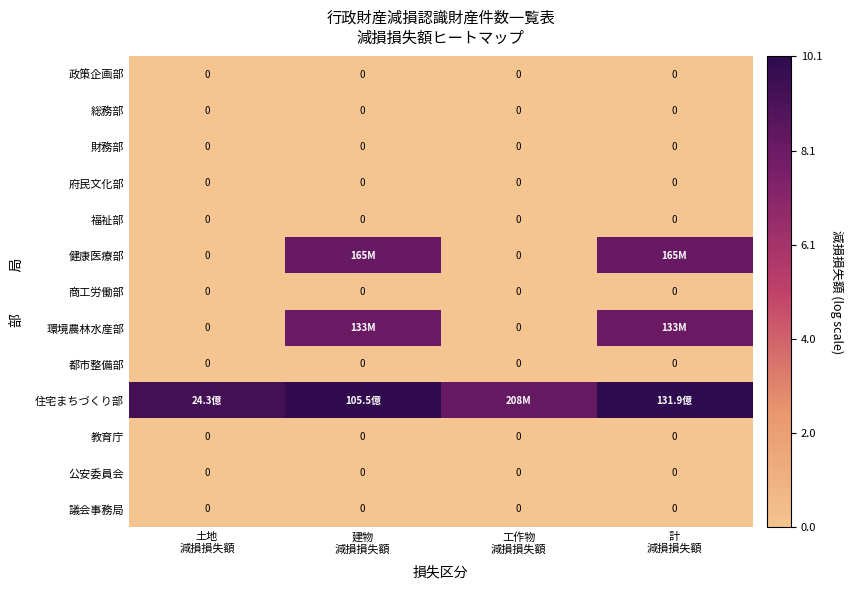

Between 建物
減損損失額 and 土地
減損損失額, which is larger?

建物
減損損失額